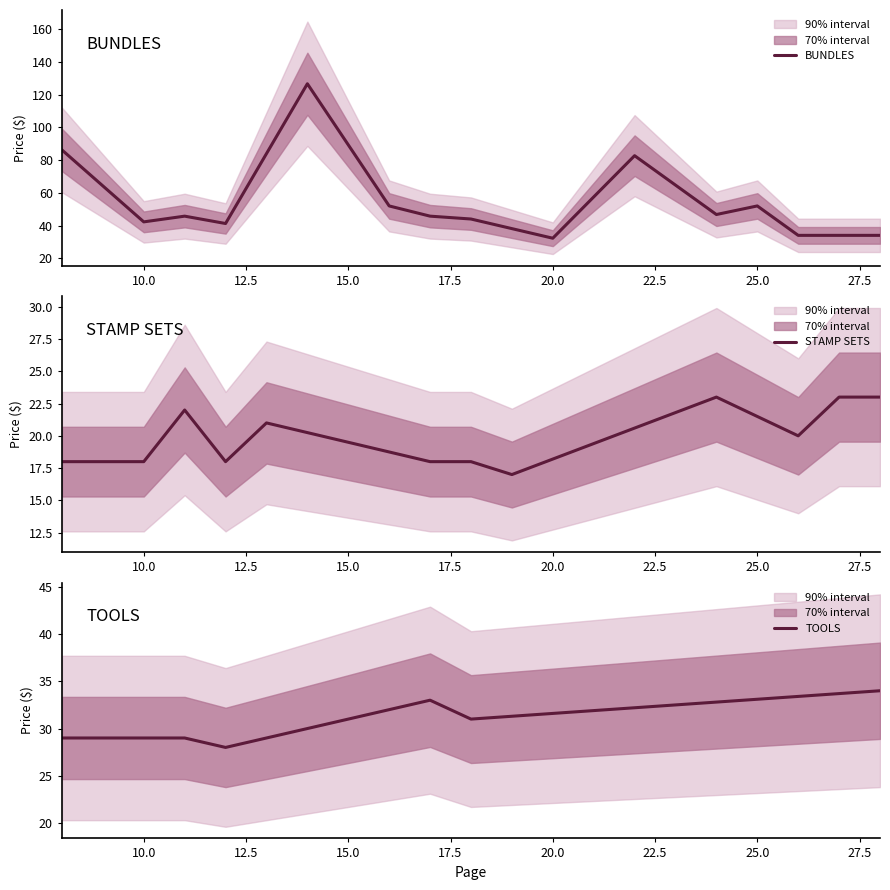

Where is the first local minimum for BUNDLES?

10.0